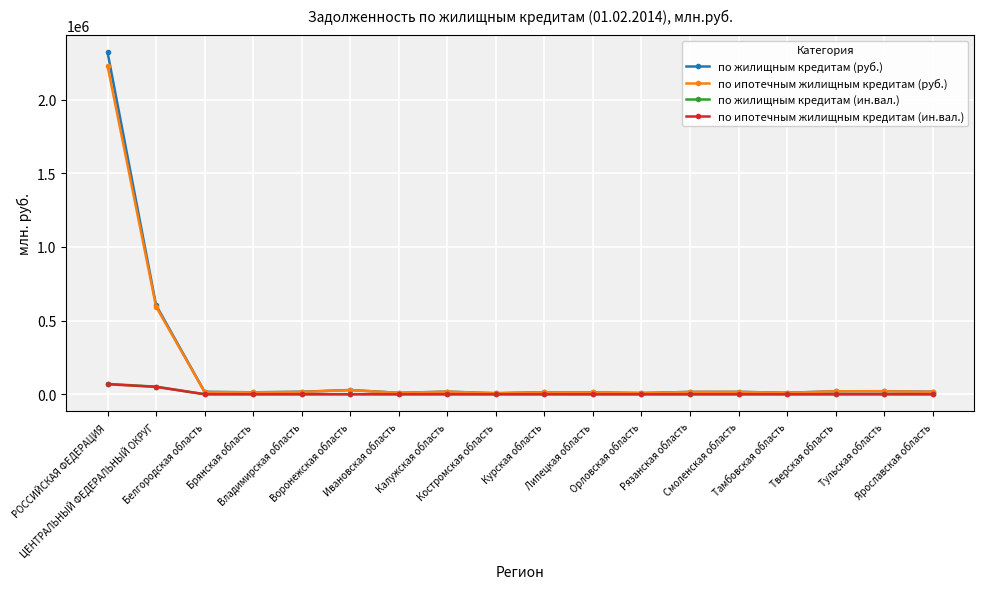

What is the value of the по ипотечным жилищным кредитам (ин.вал.) point at the 2nd from the left?

49935